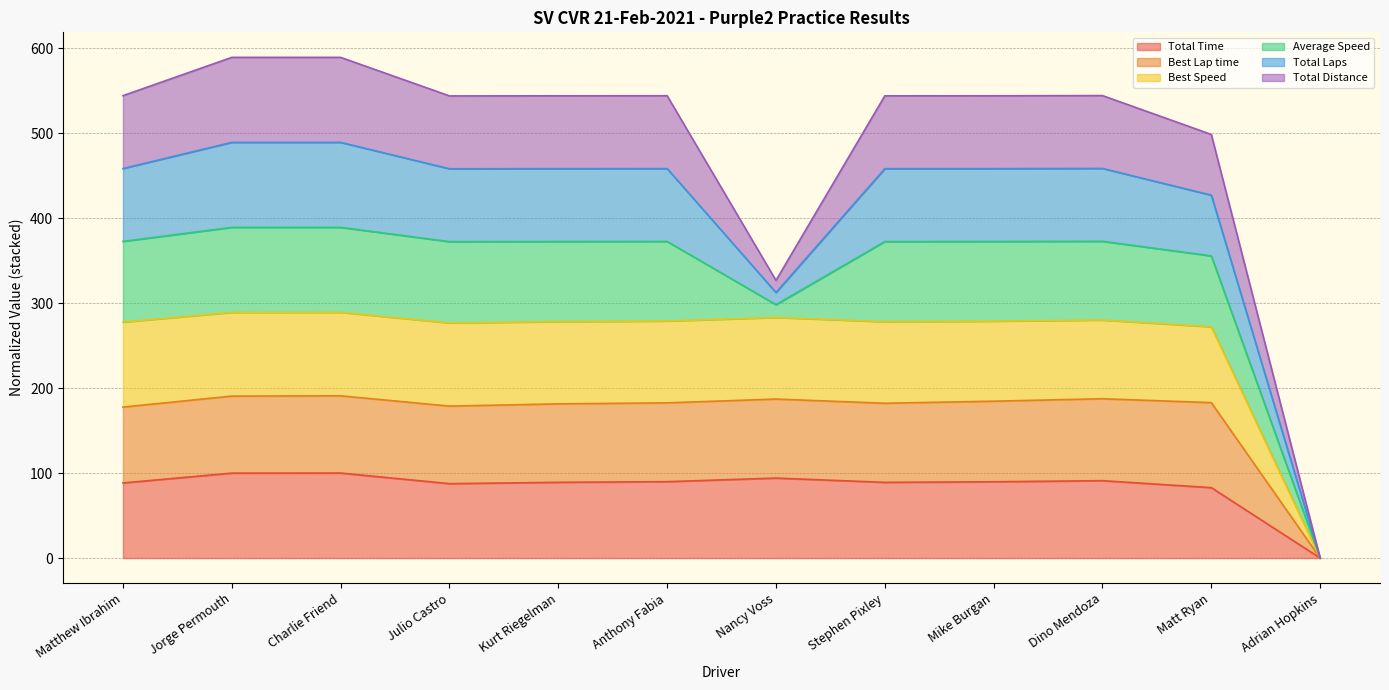

How many lines are shown in the chart?

6